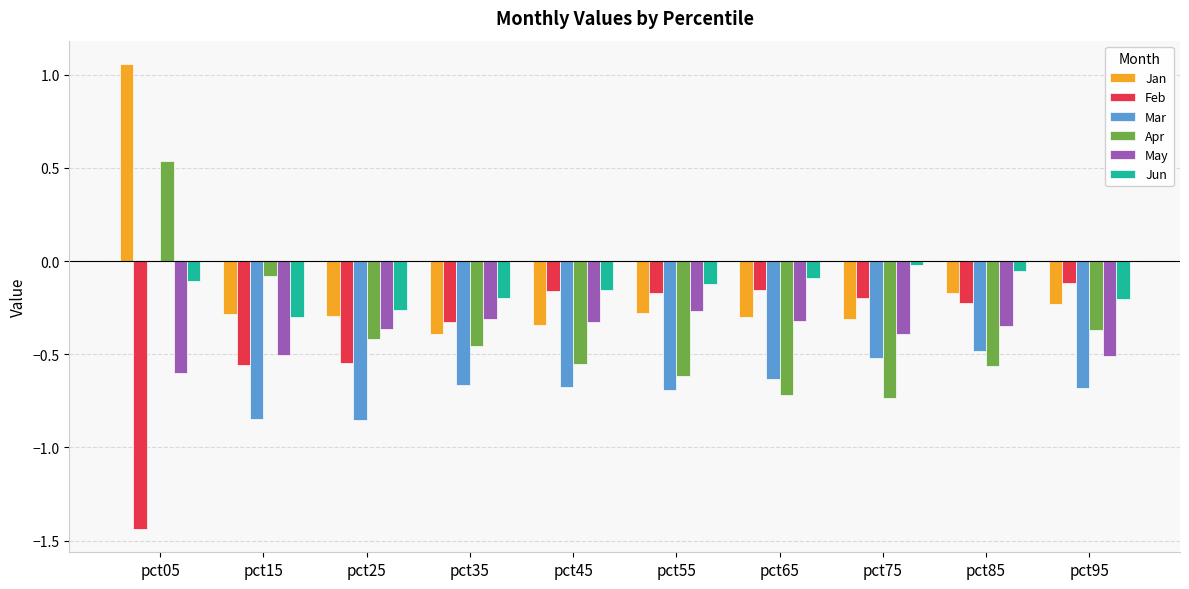

What is the sum of all Apr values?

-4.0